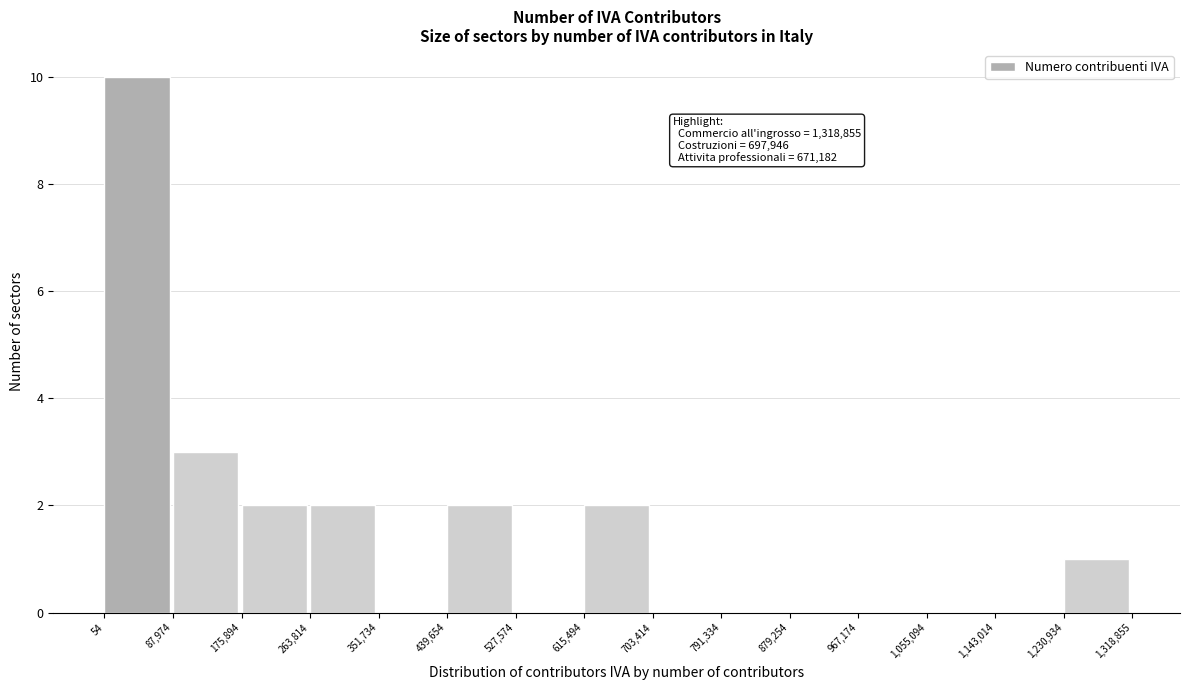

Over which range of the x-axis is the bar tallest?

54 to 87,974